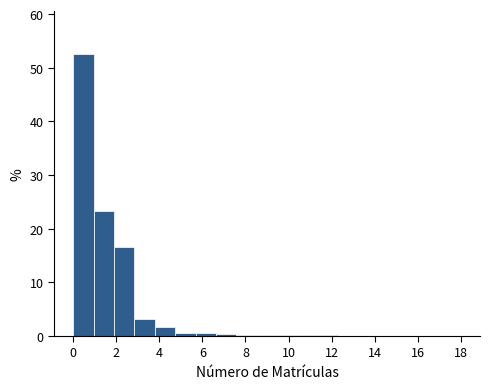

Reading left to right, list every bar in this chart as the range it spans on the x-axis followed by its height. Neither the bar edges nor the heights are printed on the chart, so give them approximately, as read against the axes.

0.0 to 1.0: 53
1.0 to 1.8: 23
1.8 to 2.8: 17
2.8 to 3.8: 3
3.8 to 4.8: 2
4.8 to 5.6: under 1
5.6 to 6.6: under 1
6.6 to 7.6: under 1
7.6 to 8.6: under 1
8.6 to 9.4: under 1
9.4 to 10.4: under 1
10.4 to 11.4: under 1
11.4 to 12.4: under 1
12.4 to 13.2: under 1
13.2 to 14.2: under 1
14.2 to 15.2: under 1
15.2 to 16.2: under 1
16.2 to 17.0: under 1
17.0 to 18.0: under 1